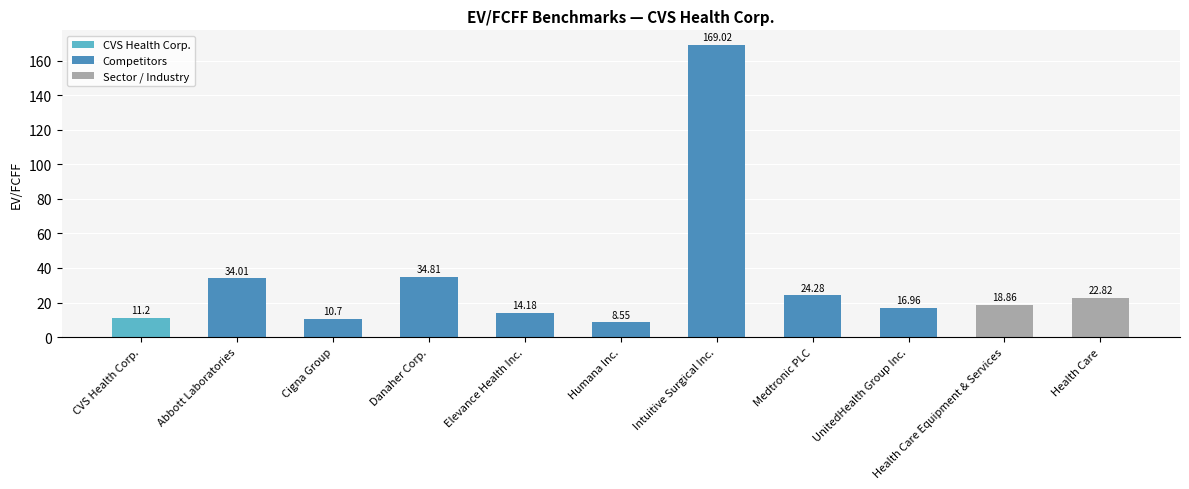

Is it true that the value at Health Care is 22.8?

True